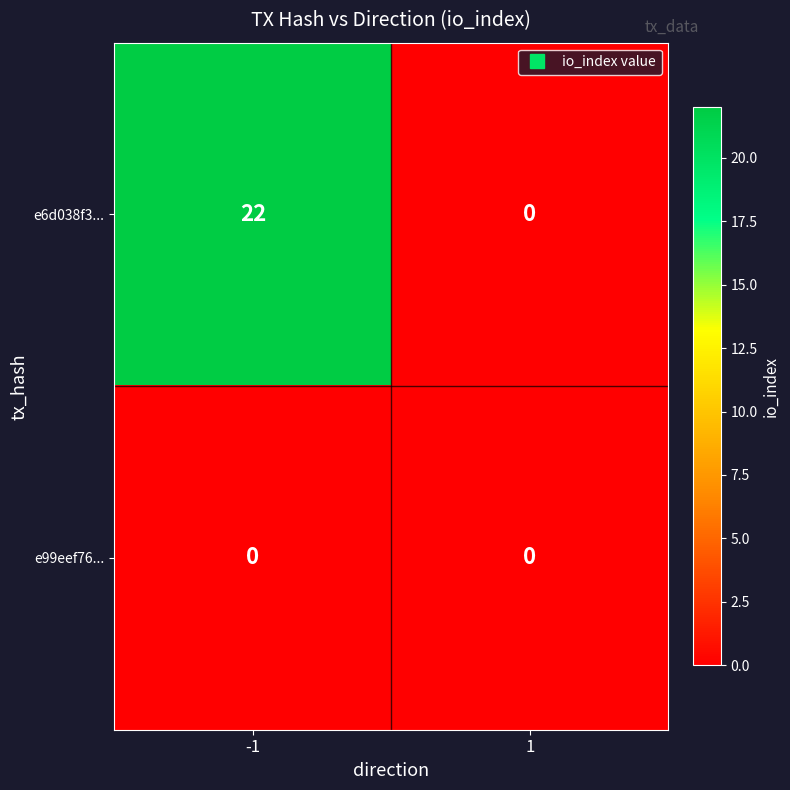

List the series in order of their peak value, highest first.

e6d038f3..., e99eef76...